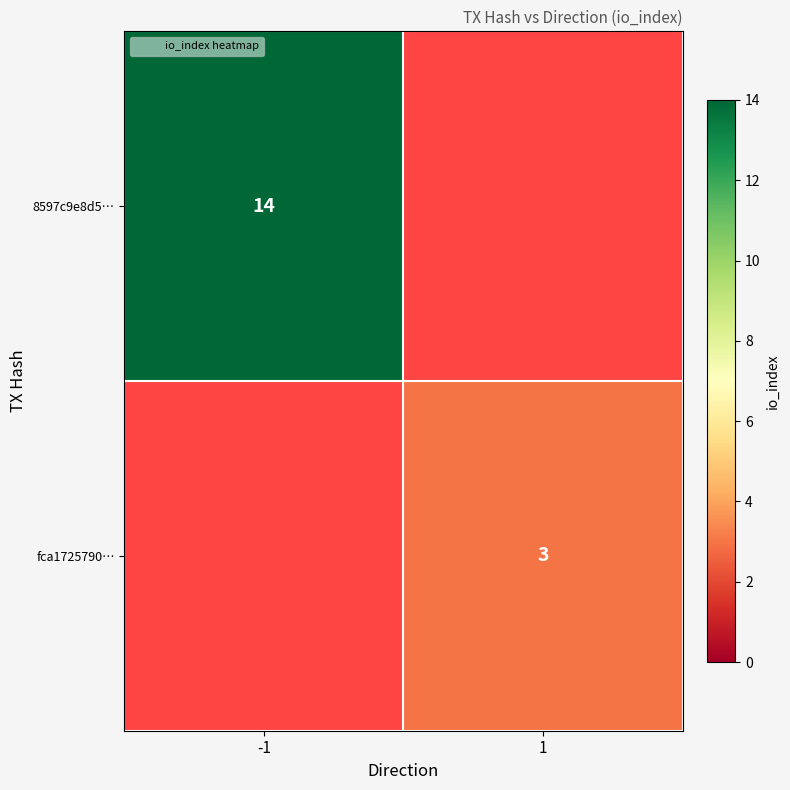

Which has a higher value, 1 or -1?

-1